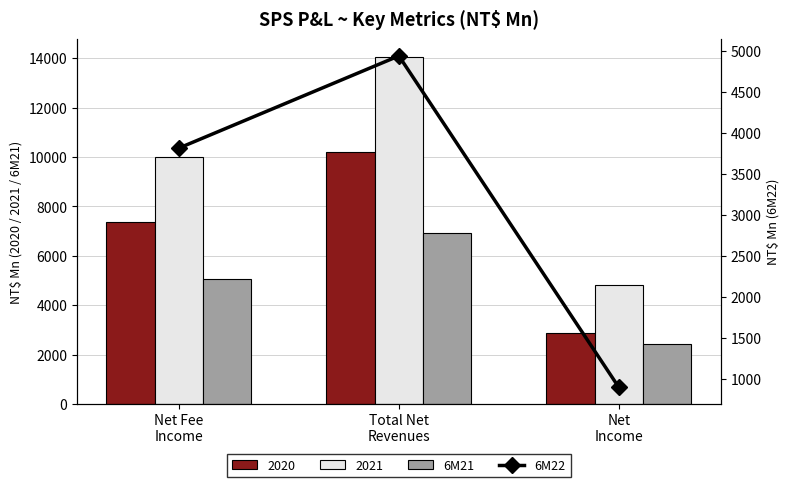

The value of 6M21 at Net Fee
Income
 is 5081.5. True or false?

True